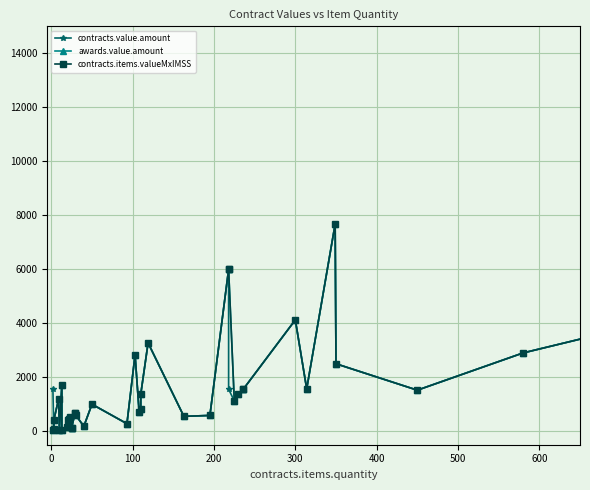

At which category does contracts.value.amount reach its first local peak?

200